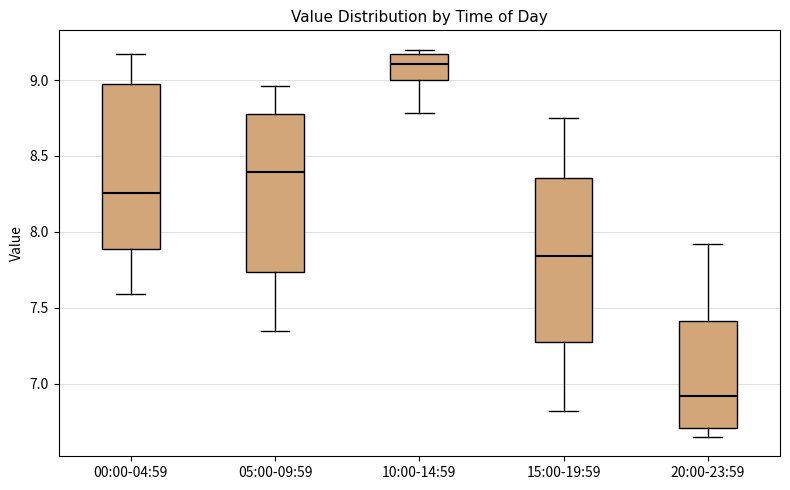

Which box has the lowest median line?

20:00-23:59